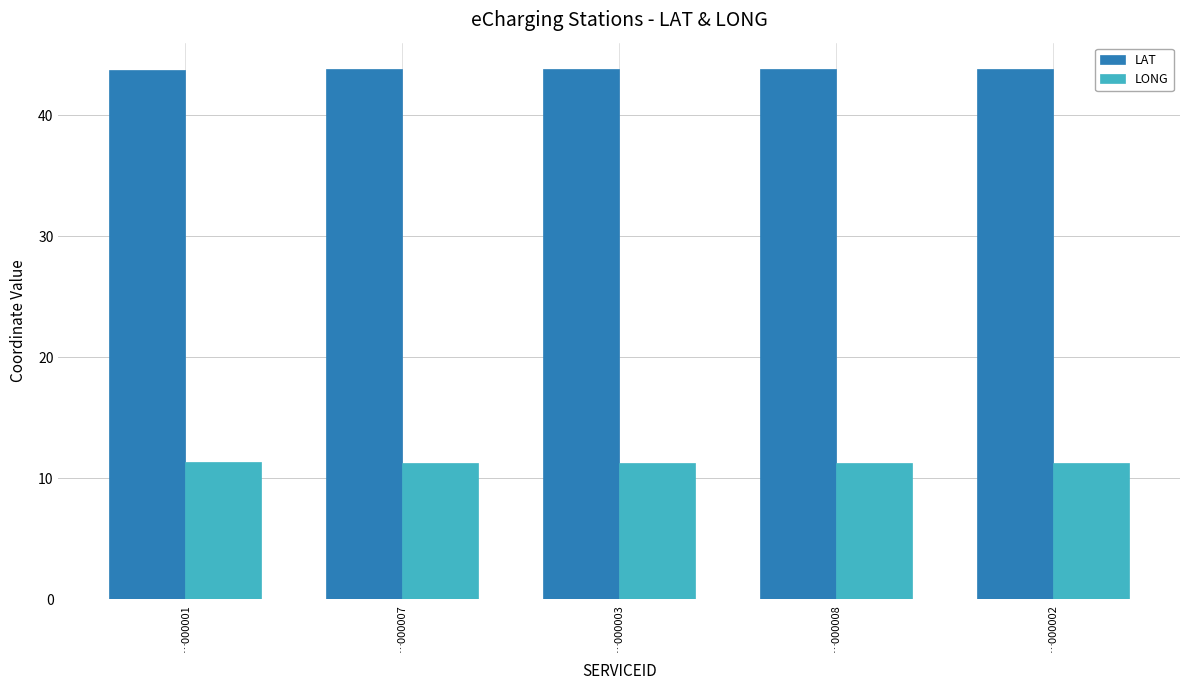

What is the difference between the highest and lowest values at …000002?

32.6